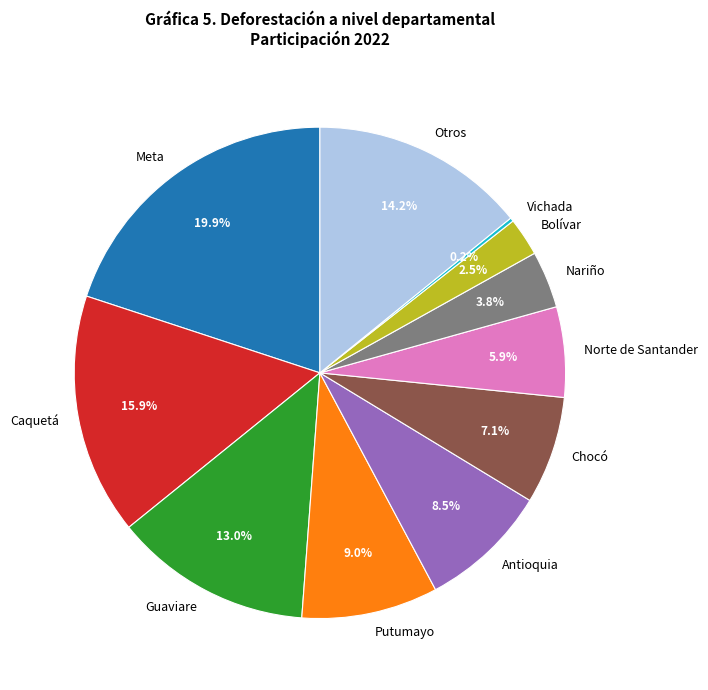

Which category has the biggest portion of the pie?

Meta